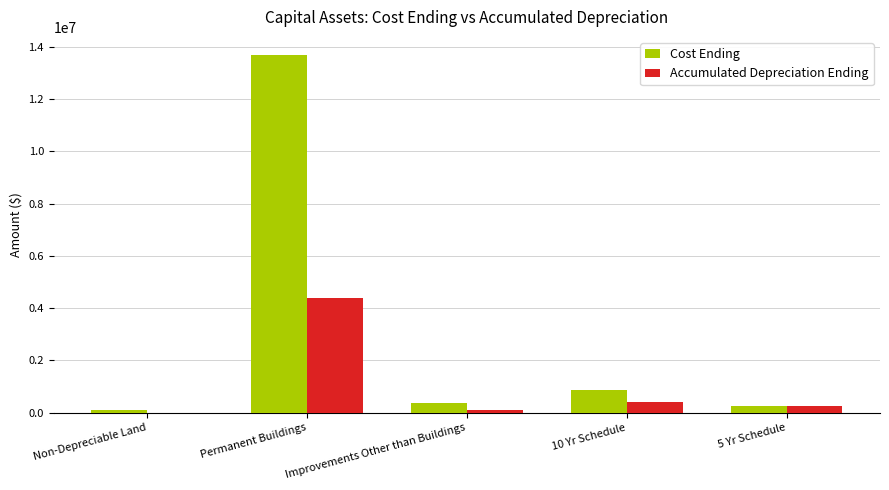

Is the value of Cost Ending at 10 Yr Schedule greater than the value of Accumulated Depreciation Ending at Permanent Buildings?

No